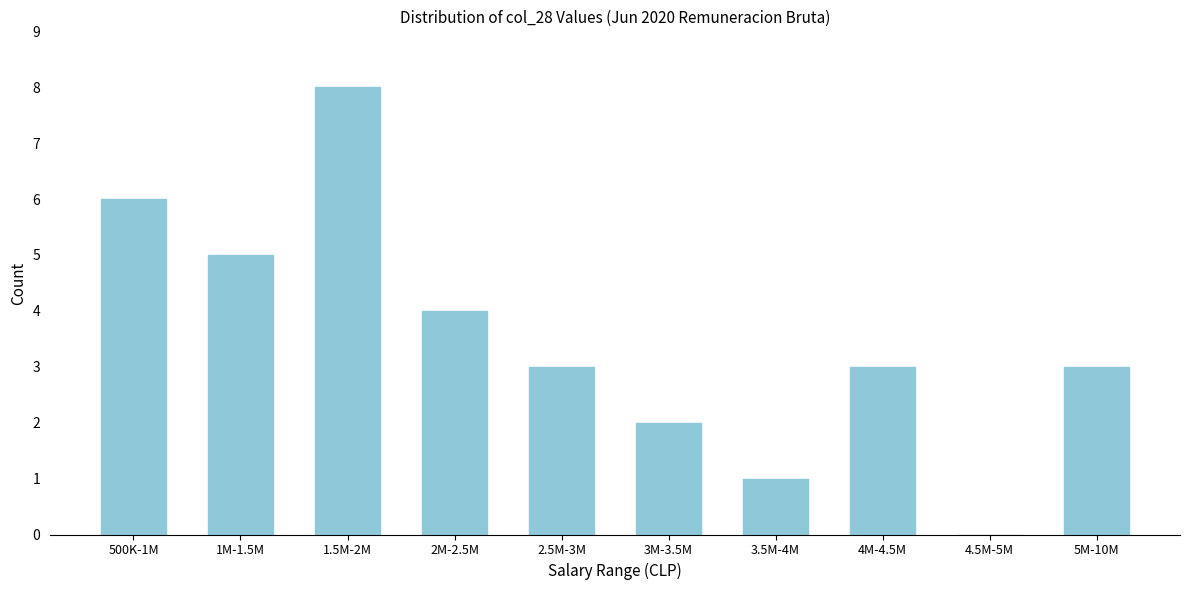

Reading left to right, list all the values displayed in this chart.

500K-1M=6	1M-1.5M=5	1.5M-2M=8	2M-2.5M=4	2.5M-3M=3	3M-3.5M=2	3.5M-4M=1	4M-4.5M=3	4.5M-5M=0	5M-10M=3